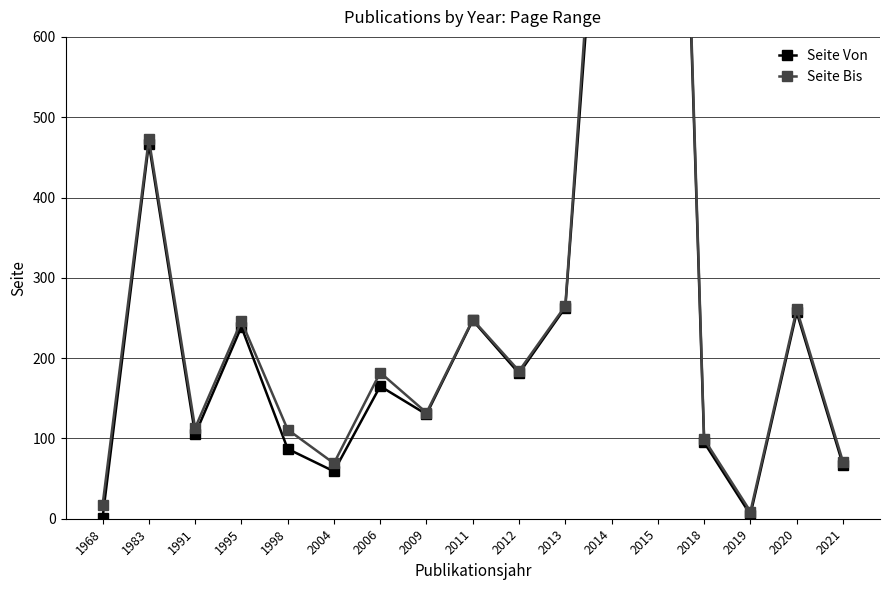

Where is the first local maximum for Seite Bis?

1983